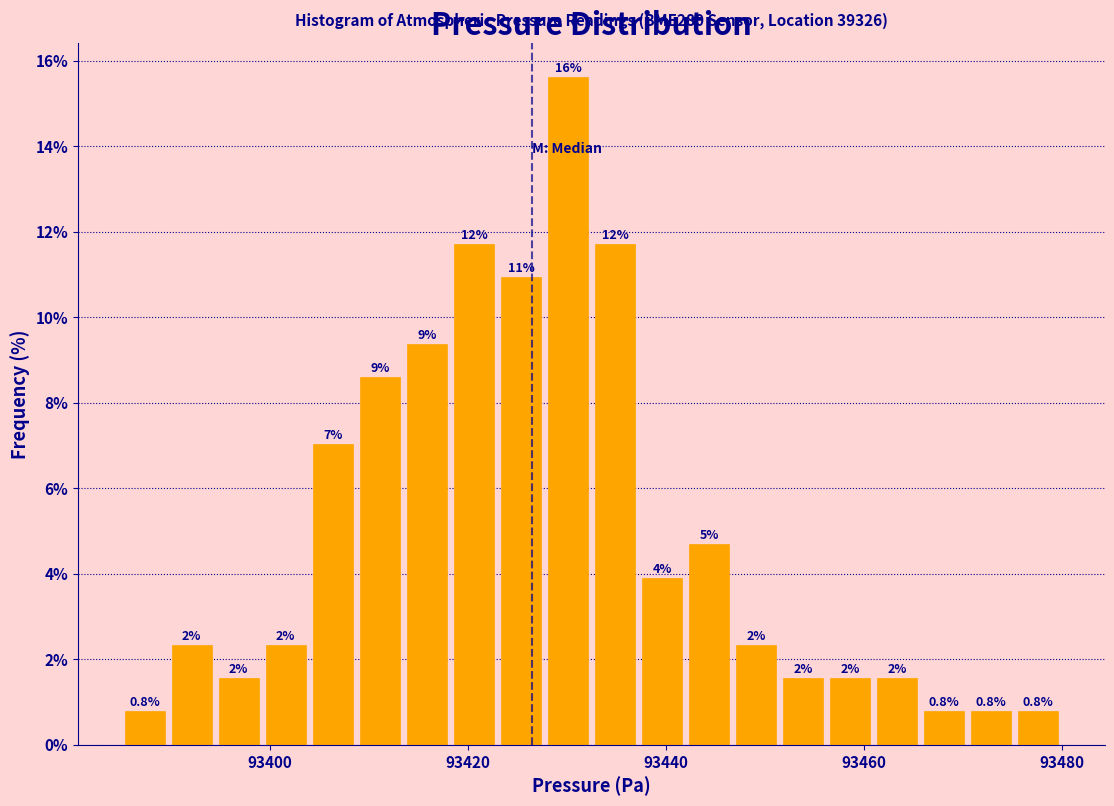

Read against the x-axis, roughly where is the centre of the tallest bar?

93430